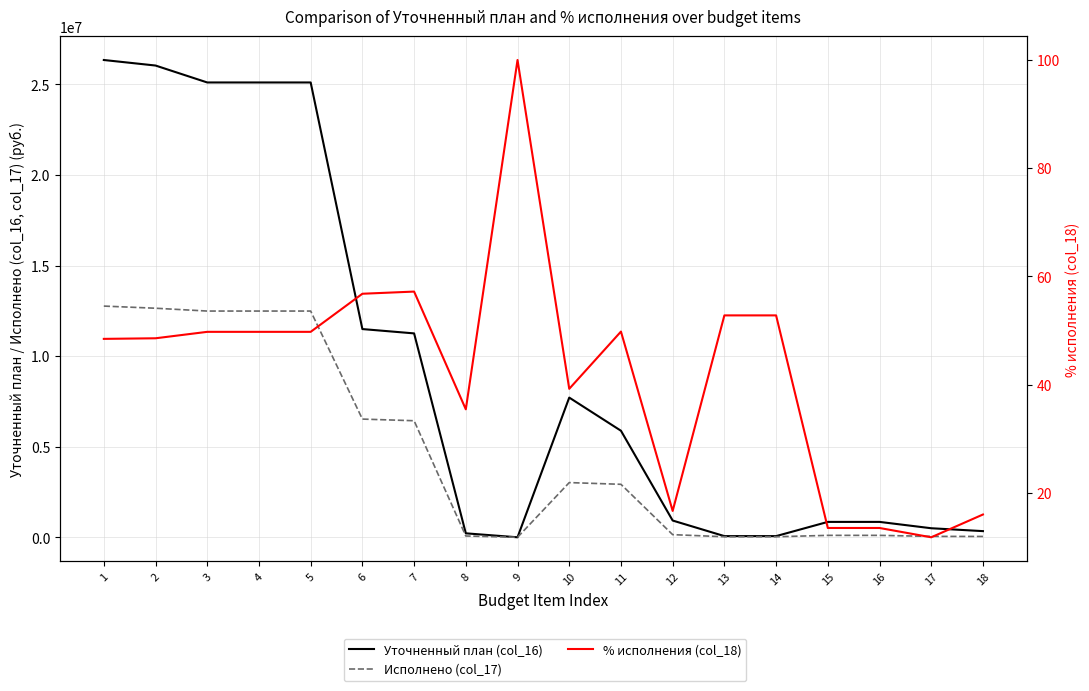

How many data points does each series have?

18